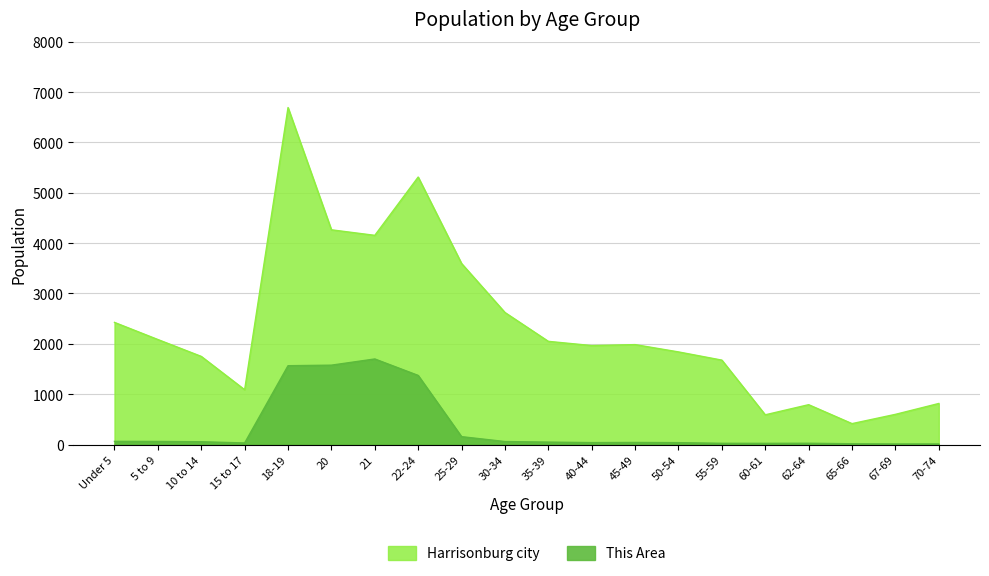

True or false: Harrisonburg city has a value of 1078 at 21.

False